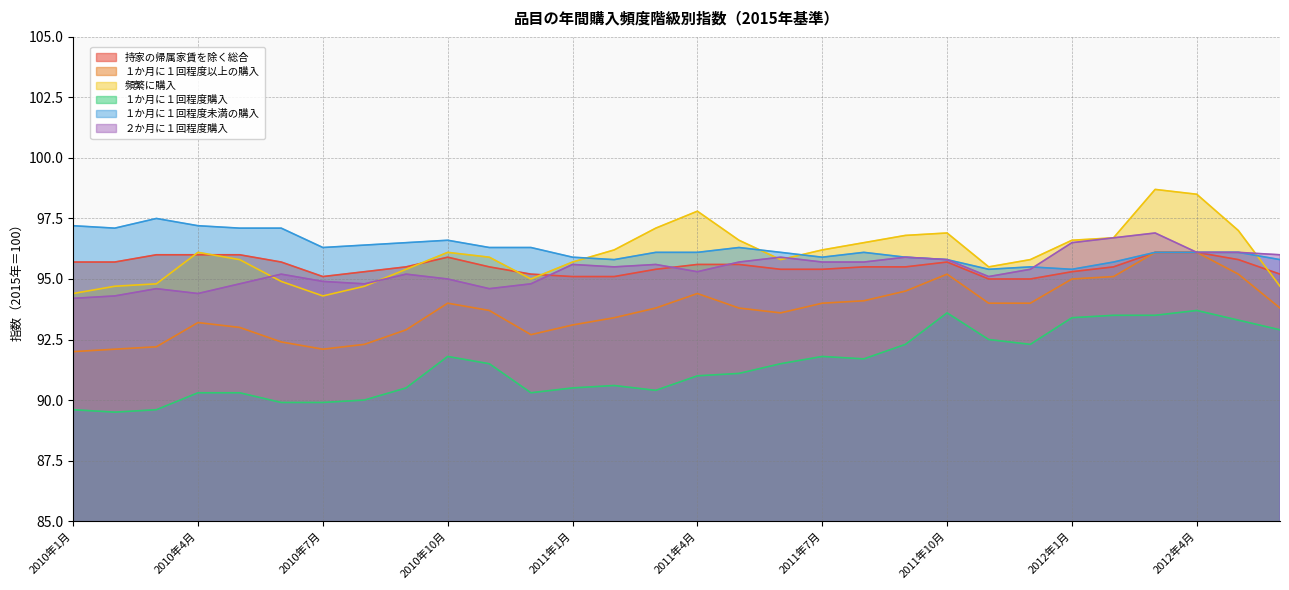

At which label does ２か月に１回程度購入 first exceed 95?

2010年6月